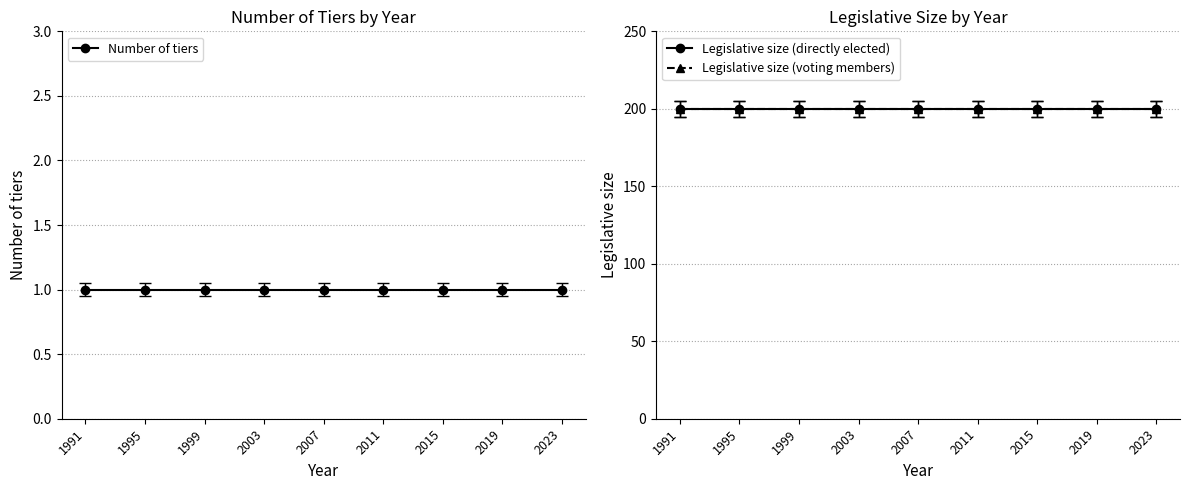

What is the value of the Legislative size (voting members) point at the 7th from the left?

200